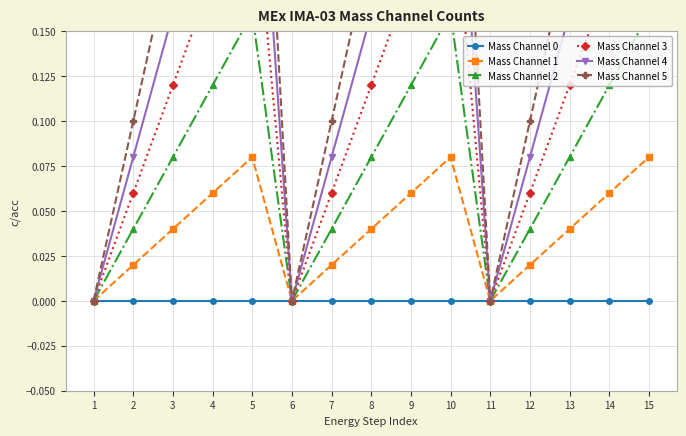

List the series in order of their peak value, lowest first.

Mass Channel 0, Mass Channel 1, Mass Channel 2, Mass Channel 3, Mass Channel 4, Mass Channel 5